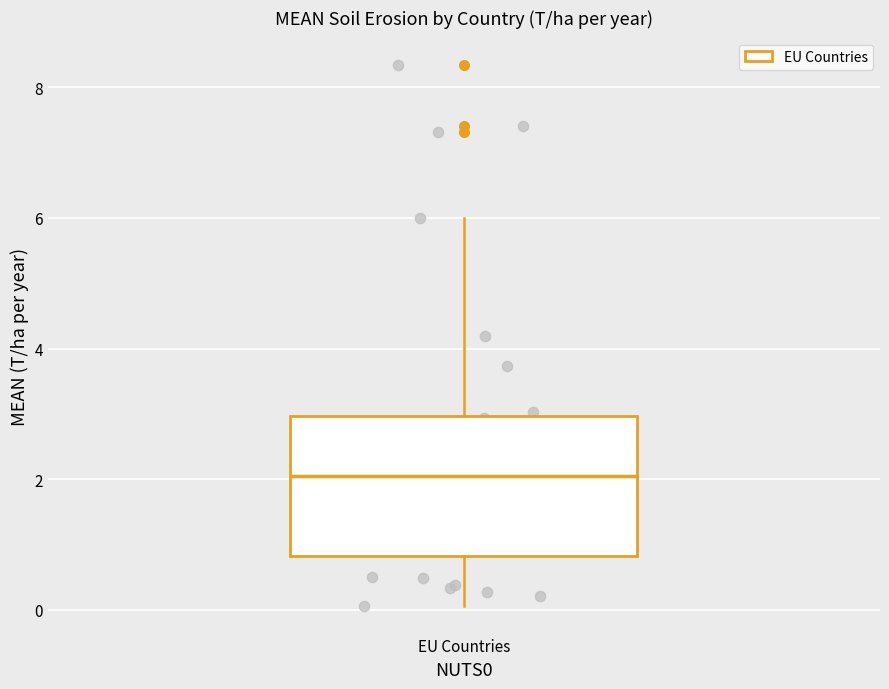

Read this box plot against the y-axis: the position of the median line, the range covered by the box, and the ends of both whiskers. The values are not printed on the chart, so give them approximately, as read against the axis.

median 2.0, box 0.8 to 3.0, whiskers 0.0 to 6.0